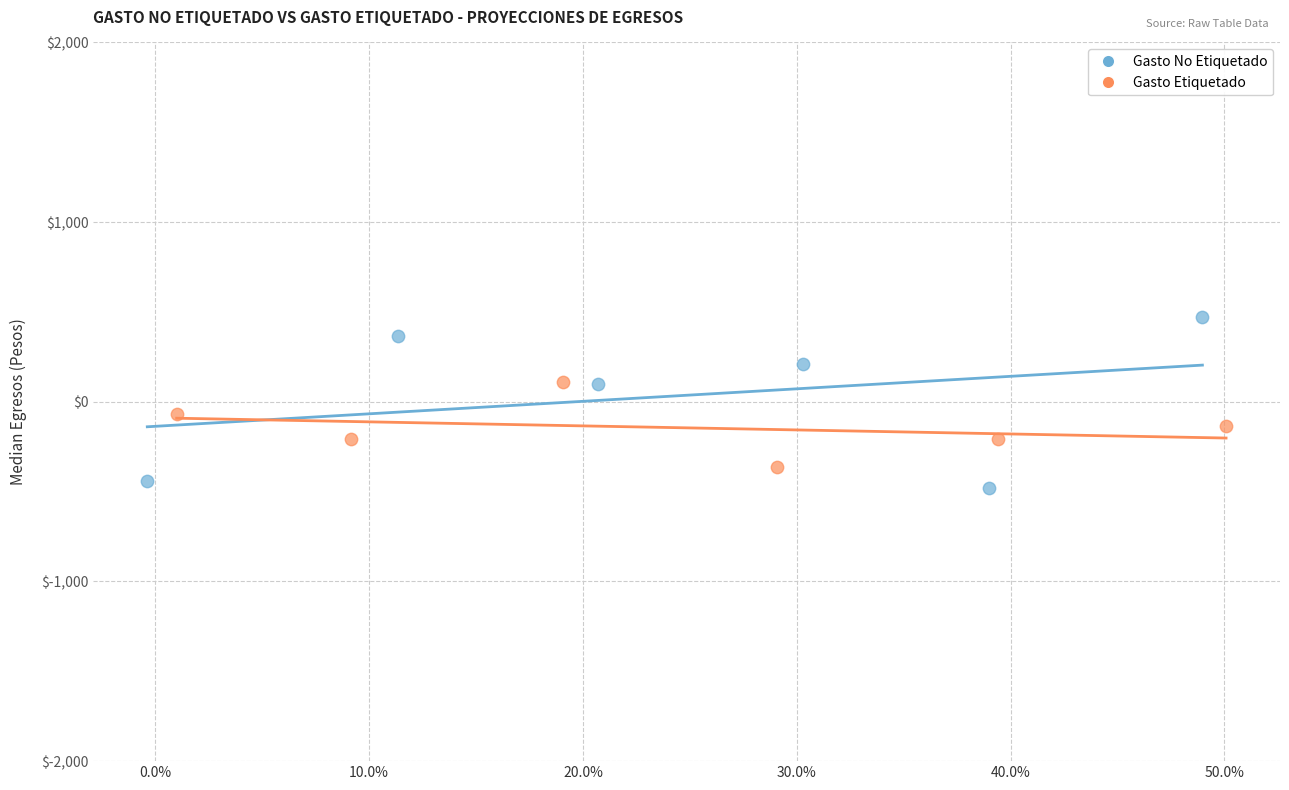

Which series has the widest spread of Y values?

Gasto No Etiquetado